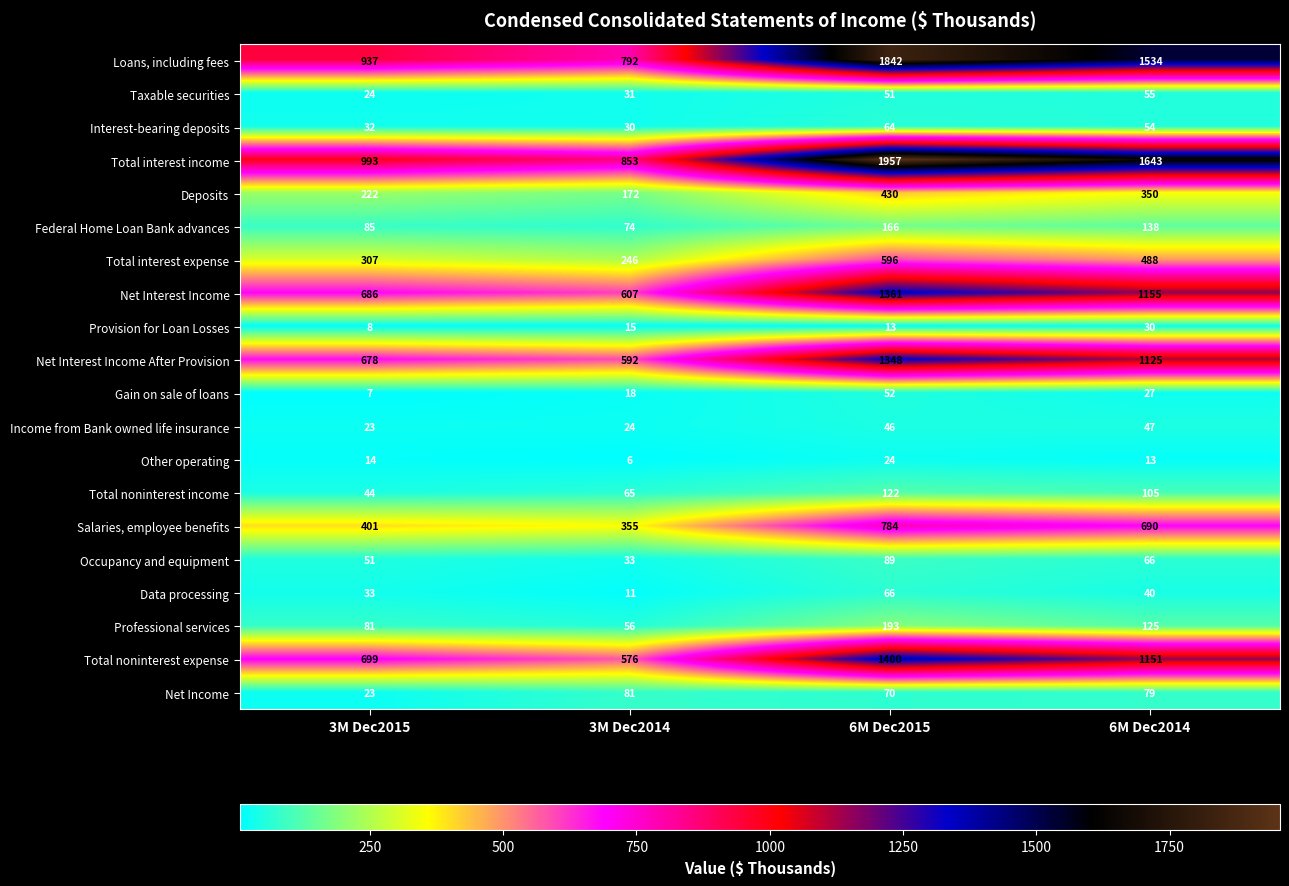

What is the sum of the Occupancy and equipment values at 6M Dec2015 and 3M Dec2014?

122